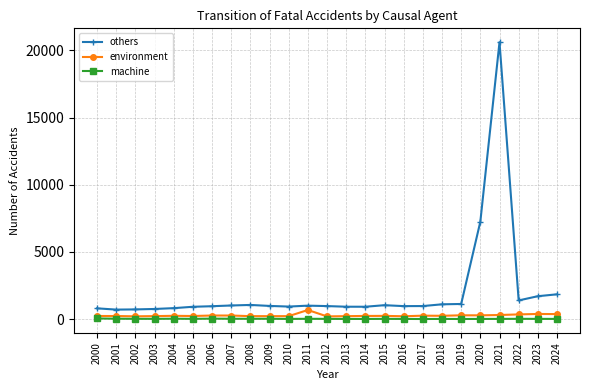

True or false: machine and environment cross at least once.

False